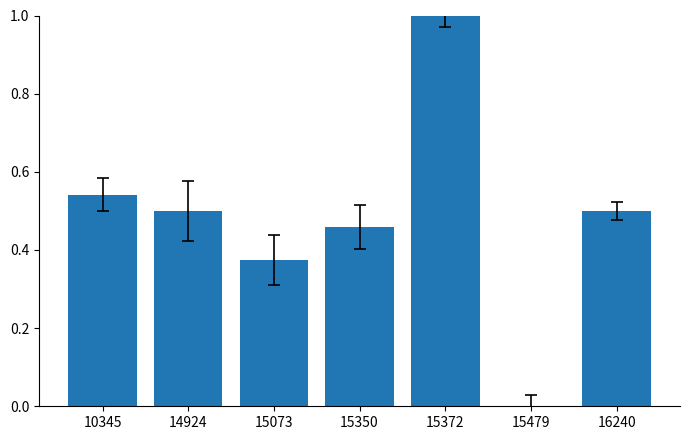

Does the chart contain stacked bars?

No